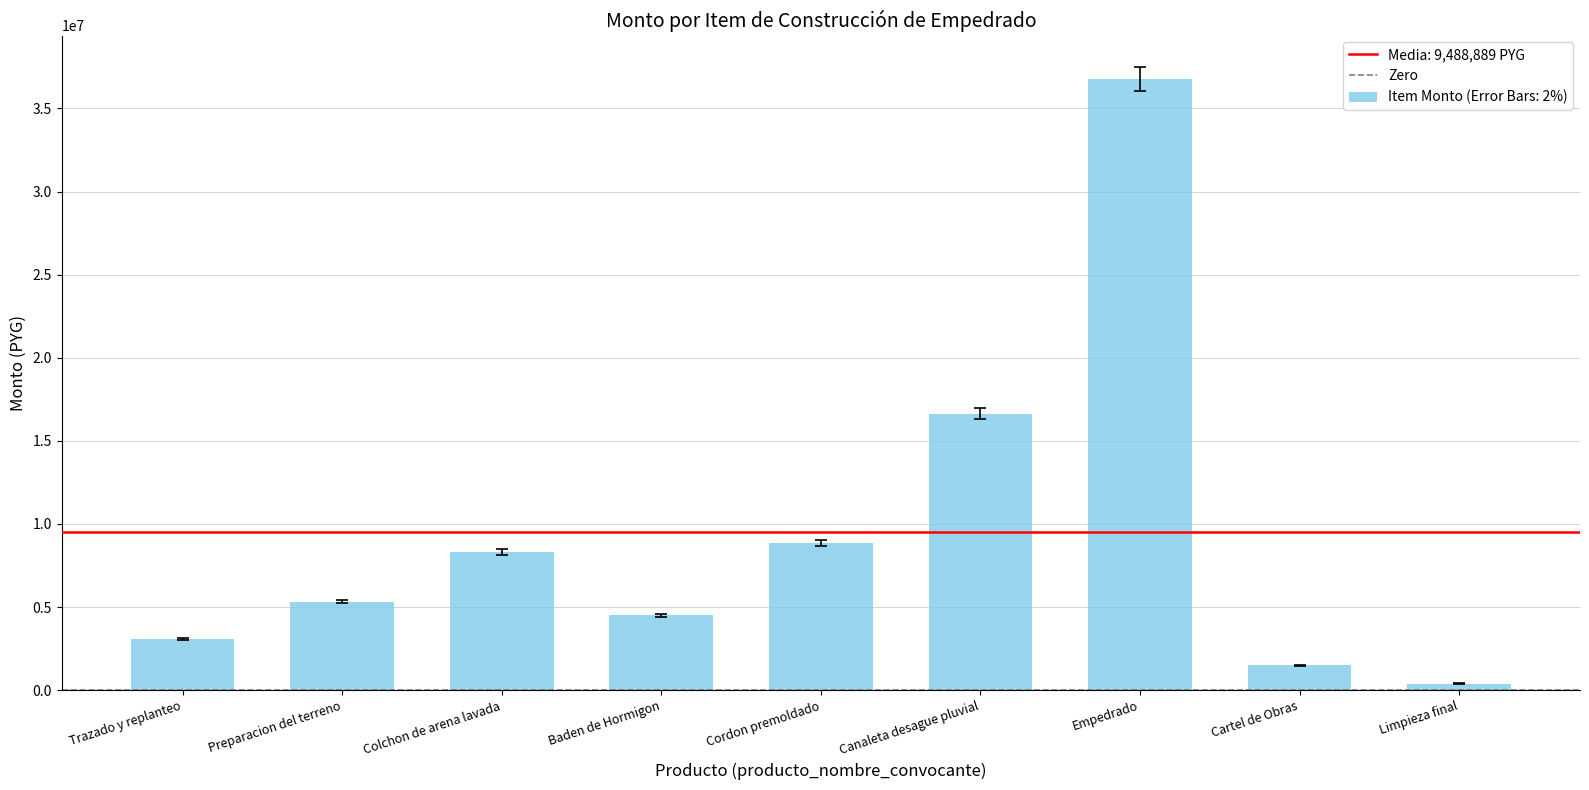

Rank the categories by value from lowest to highest.

Limpieza final, Cartel de Obras, Trazado y replanteo, Baden de Hormigon, Preparacion del terreno, Colchon de arena lavada, Cordon premoldado, Canaleta desague pluvial, Empedrado